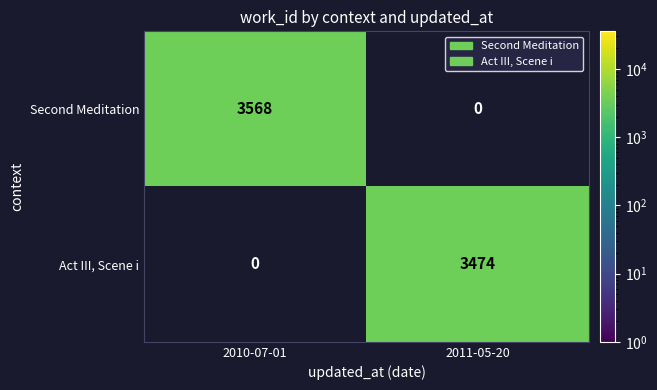

The Act III, Scene i series shows 3474 at 2011-05-20. True or false?

True